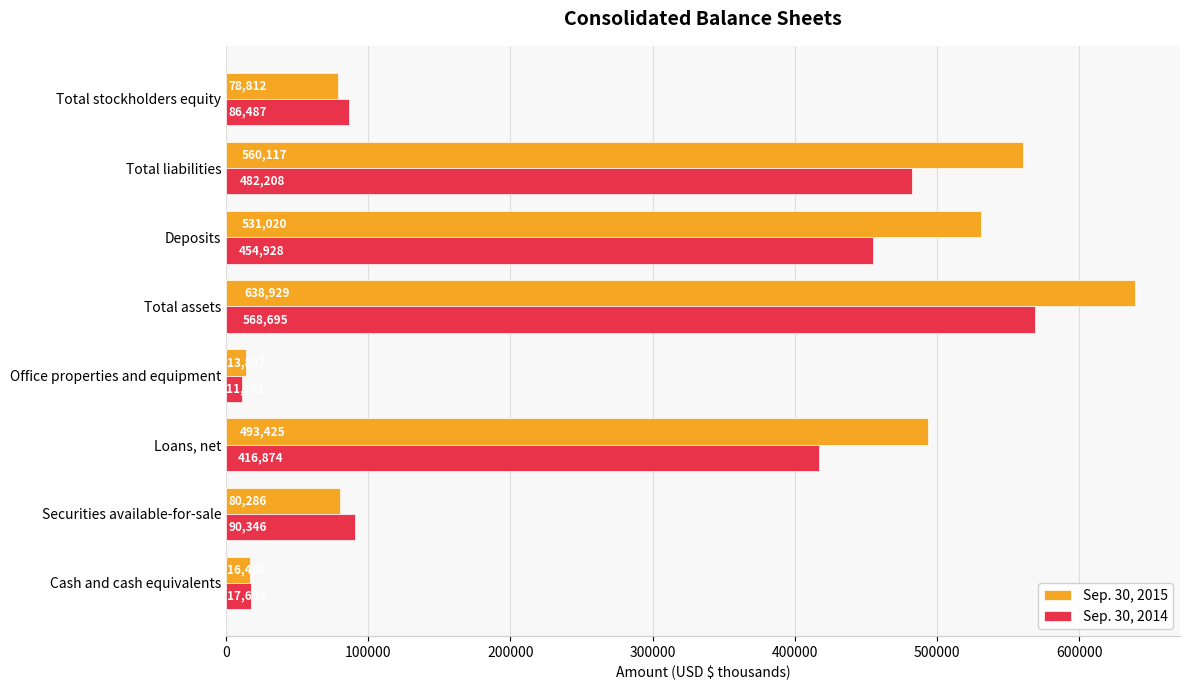

Is the value of Sep. 30, 2015 at Deposits greater than the value of Sep. 30, 2014 at Loans, net?

Yes